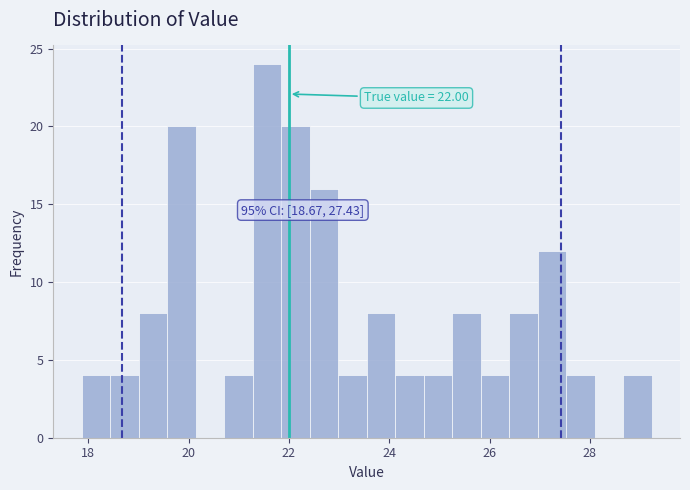

Around what value on the x-axis is the tallest bar? Give the approximate position of its centre, as read against the axis.

21.6